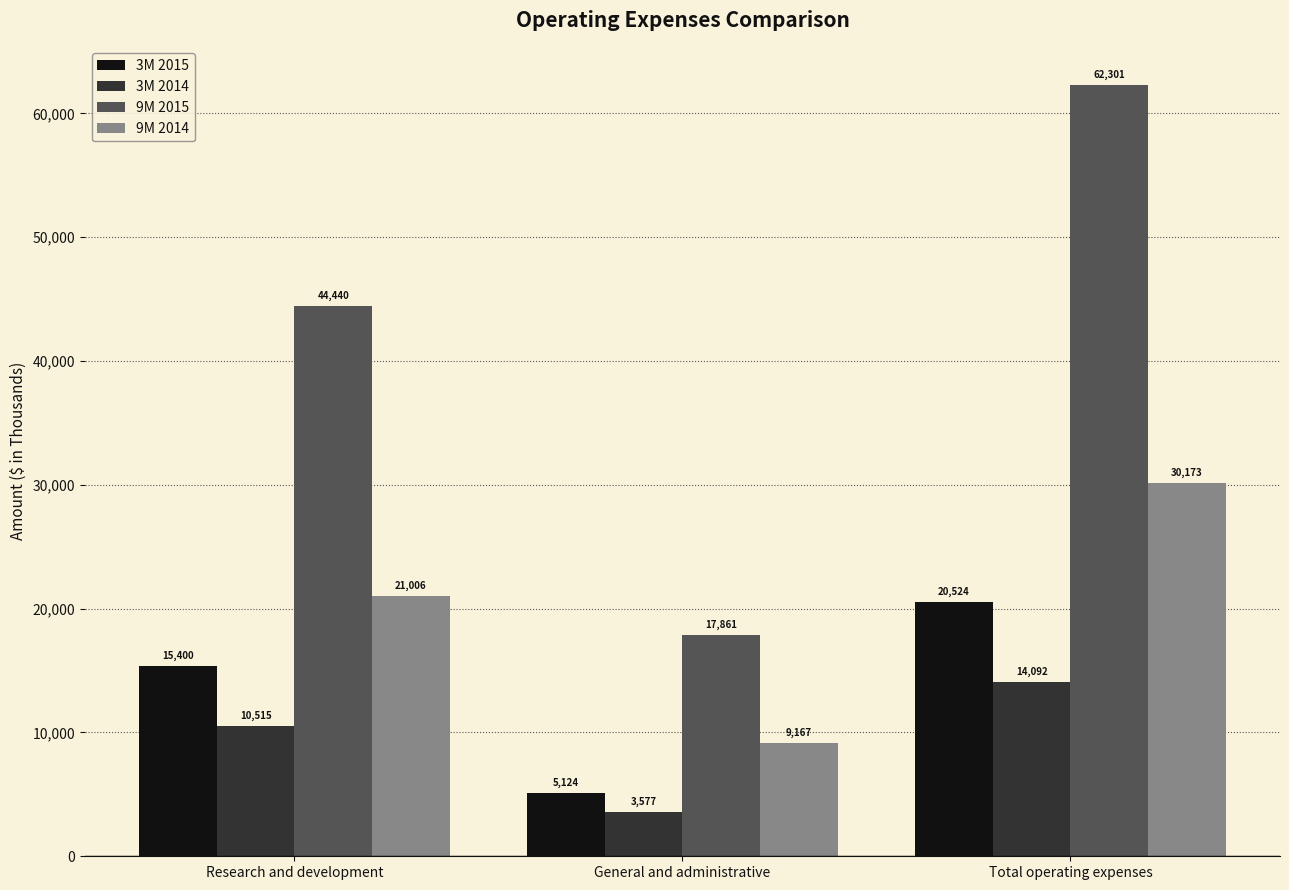

Does the chart contain stacked bars?

No